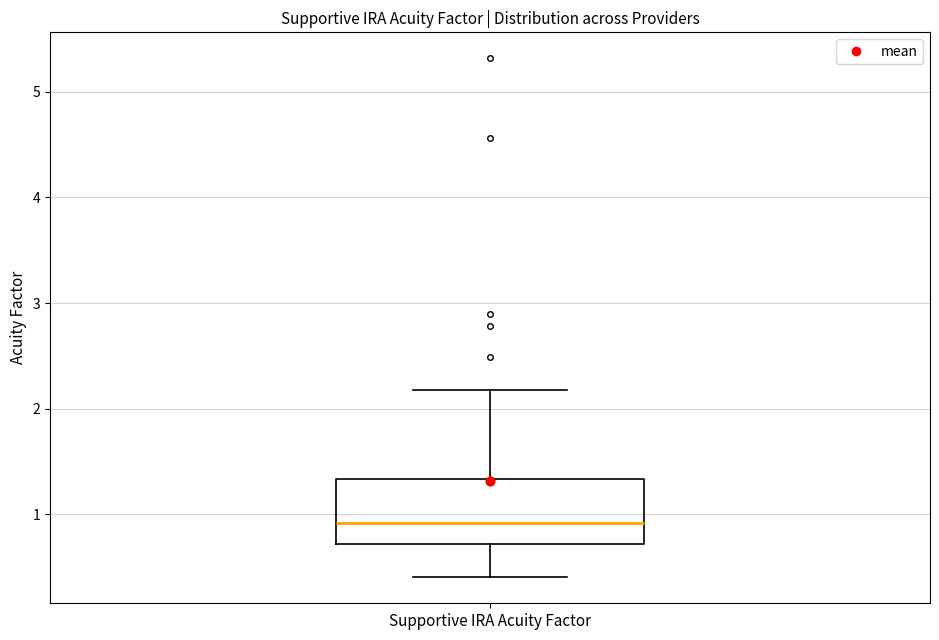

Where is the upper edge of the box for Supportive IRA Acuity Factor on the y-axis? The values are not printed on the chart, so give them approximately, as read against the axis.

1.3